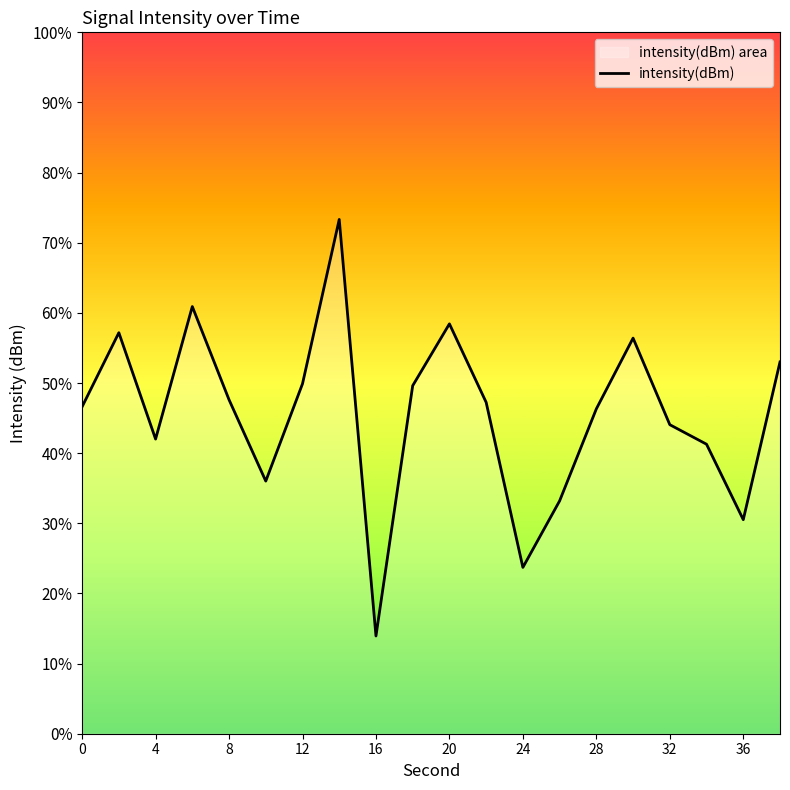

How many interior local peaks (higher than both neighbors) does the data have?

5